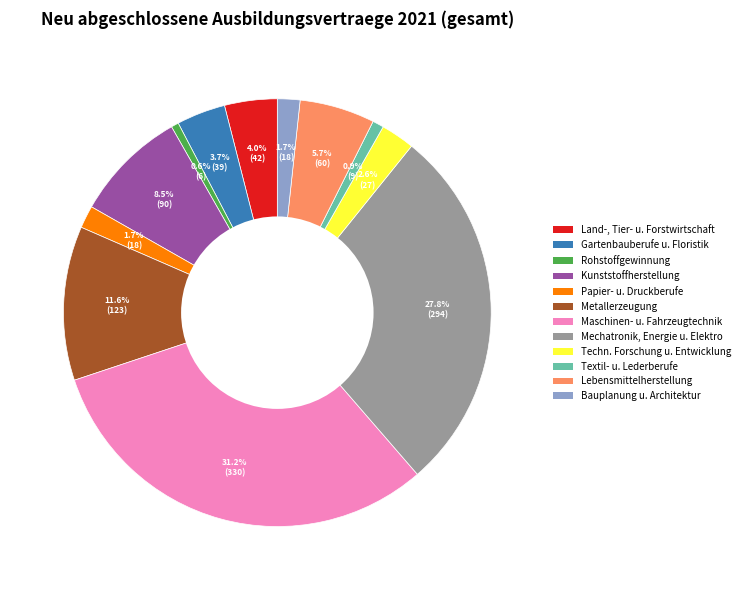

Does any single category account for the majority?

No